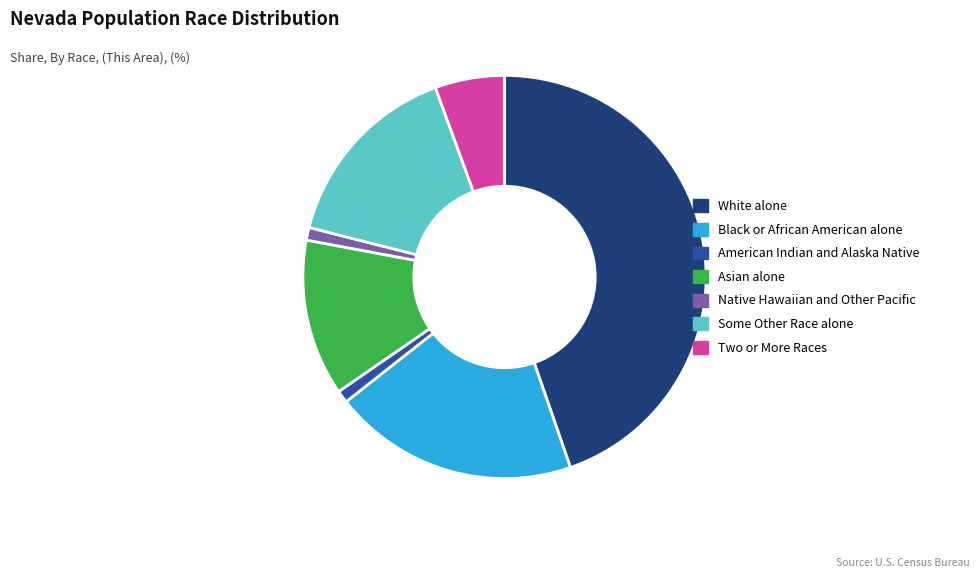

Which category has the biggest portion of the pie?

White alone